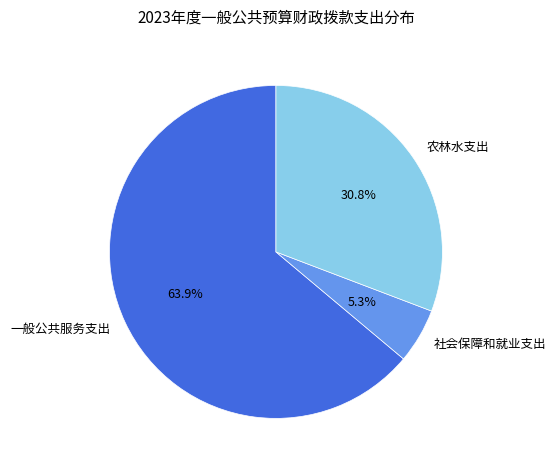

To the nearest percent, what portion does 一般公共服务支出 represent?

64%